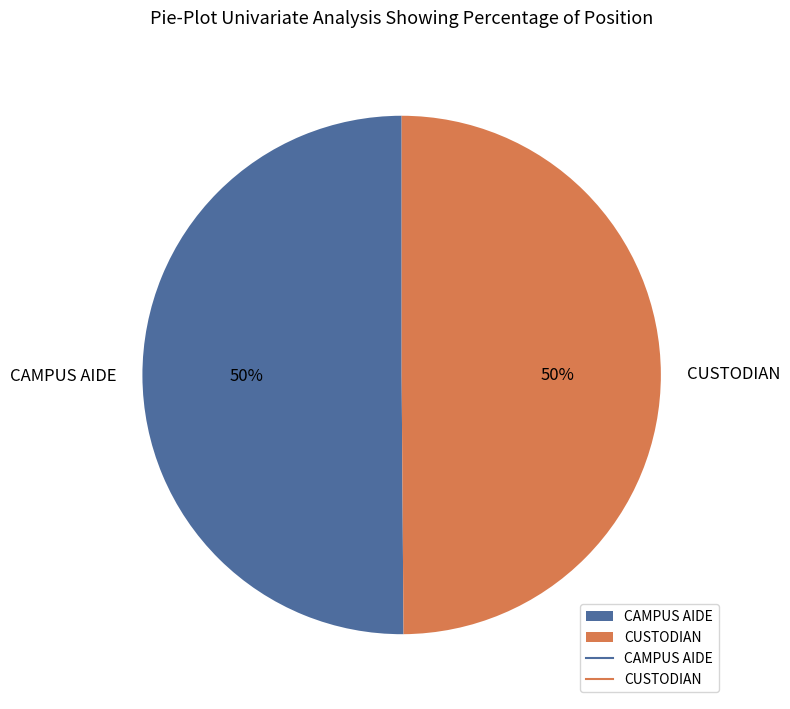

Approximately how many times larger is the value at CAMPUS AIDE compared to CUSTODIAN?

1.0